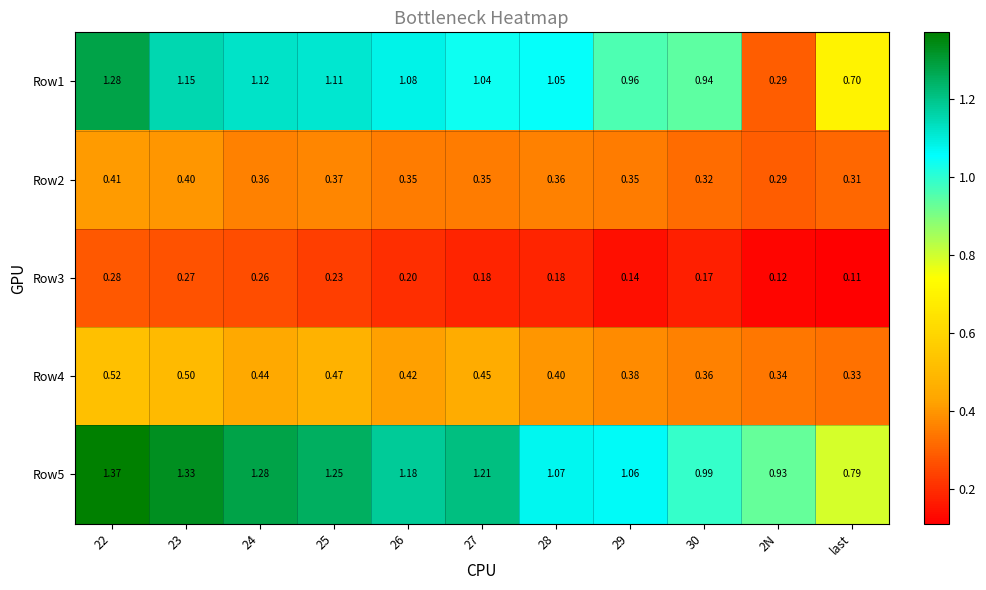

Which label corresponds to the smallest value in the chart?

last